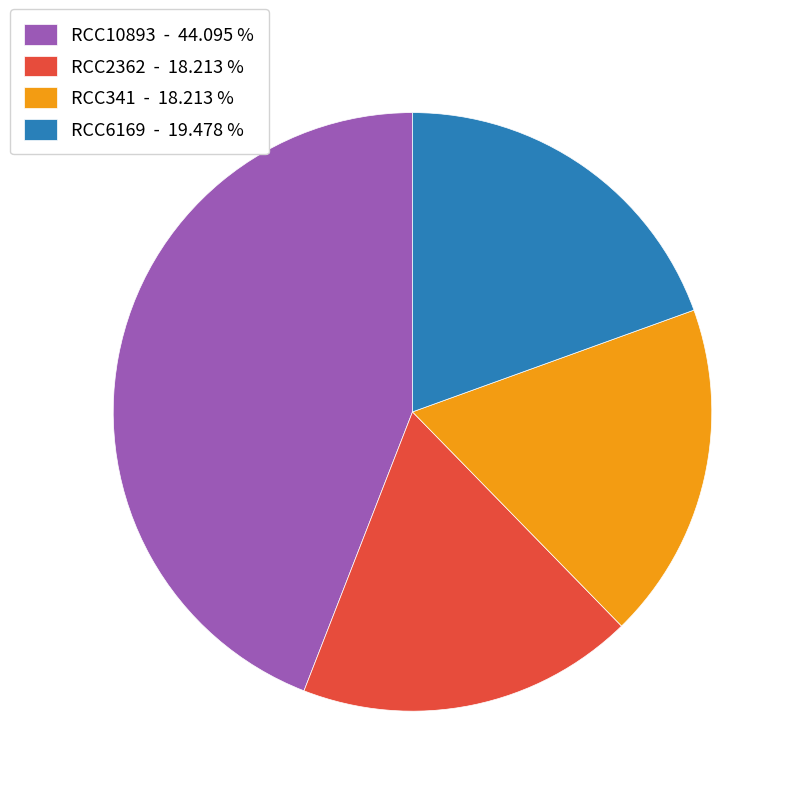

The RCC6169 slice represents 34% of the pie. True or false?

False